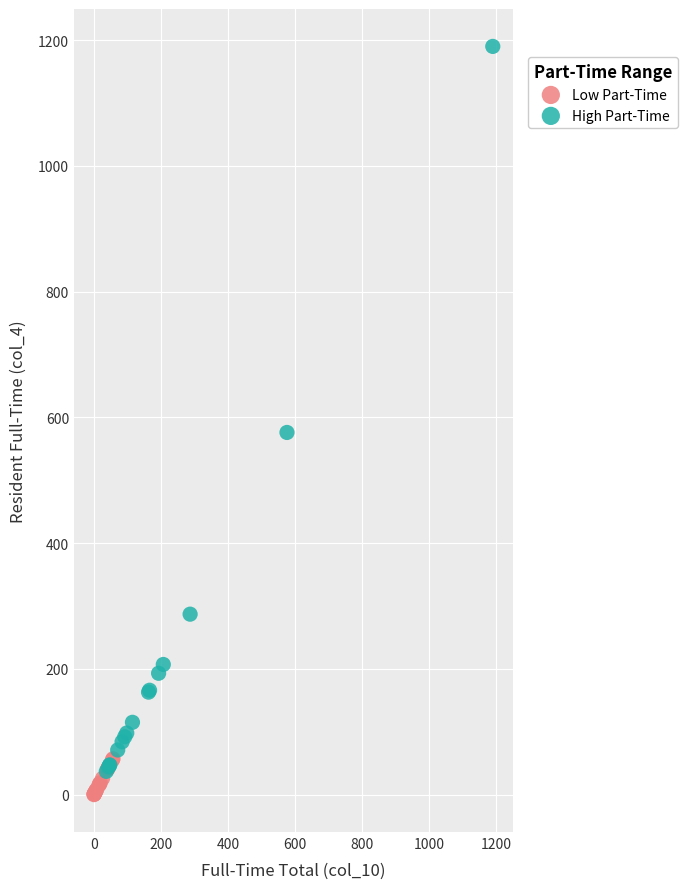

Which series contains the highest Y value?

High Part-Time